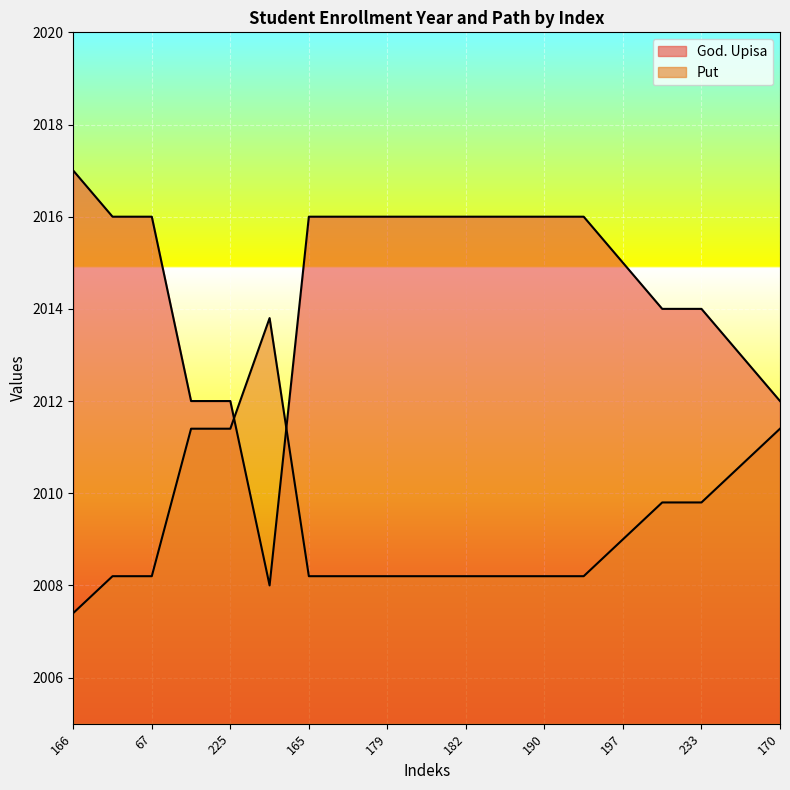

Is it true that God. Upisa equals 879.2 at 170?

False